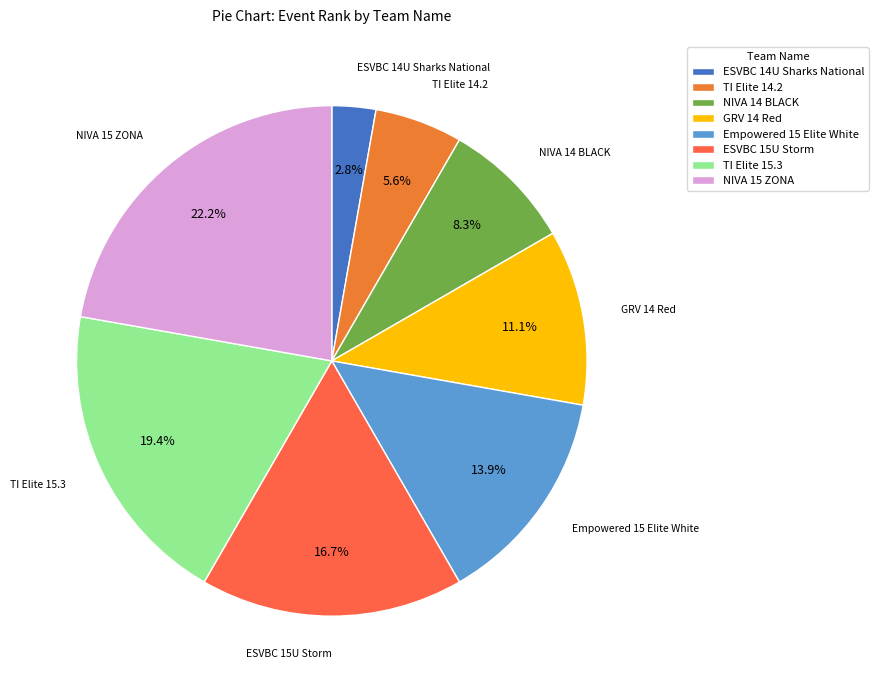

The ESVBC 15U Storm slice represents 7% of the pie. True or false?

False